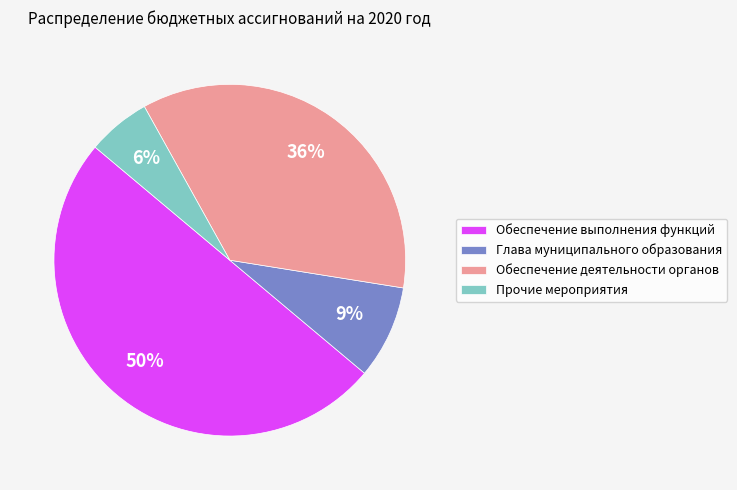

Rank the categories by value from lowest to highest.

Прочие мероприятия, Глава муниципального образования, Обеспечение деятельности органов, Обеспечение выполнения функций